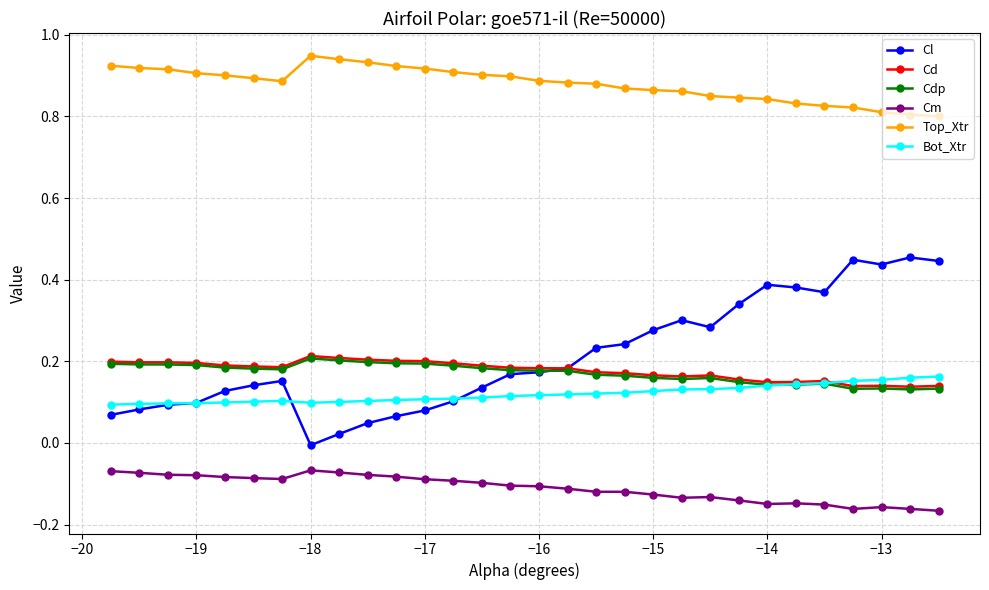

Which series has the widest spread of values?

Cl